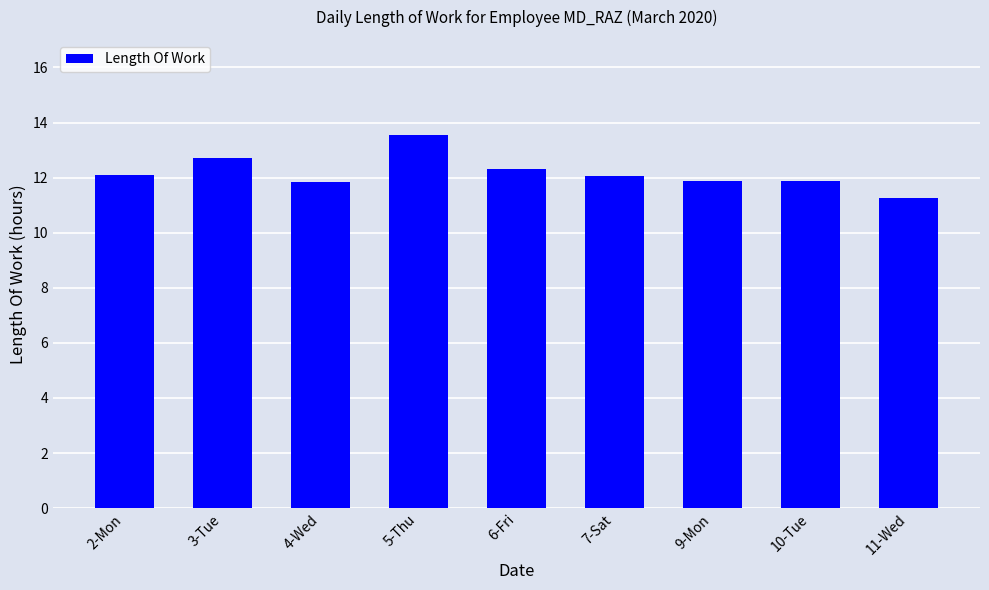

At which label does the data first exceed 12?

2-Mon